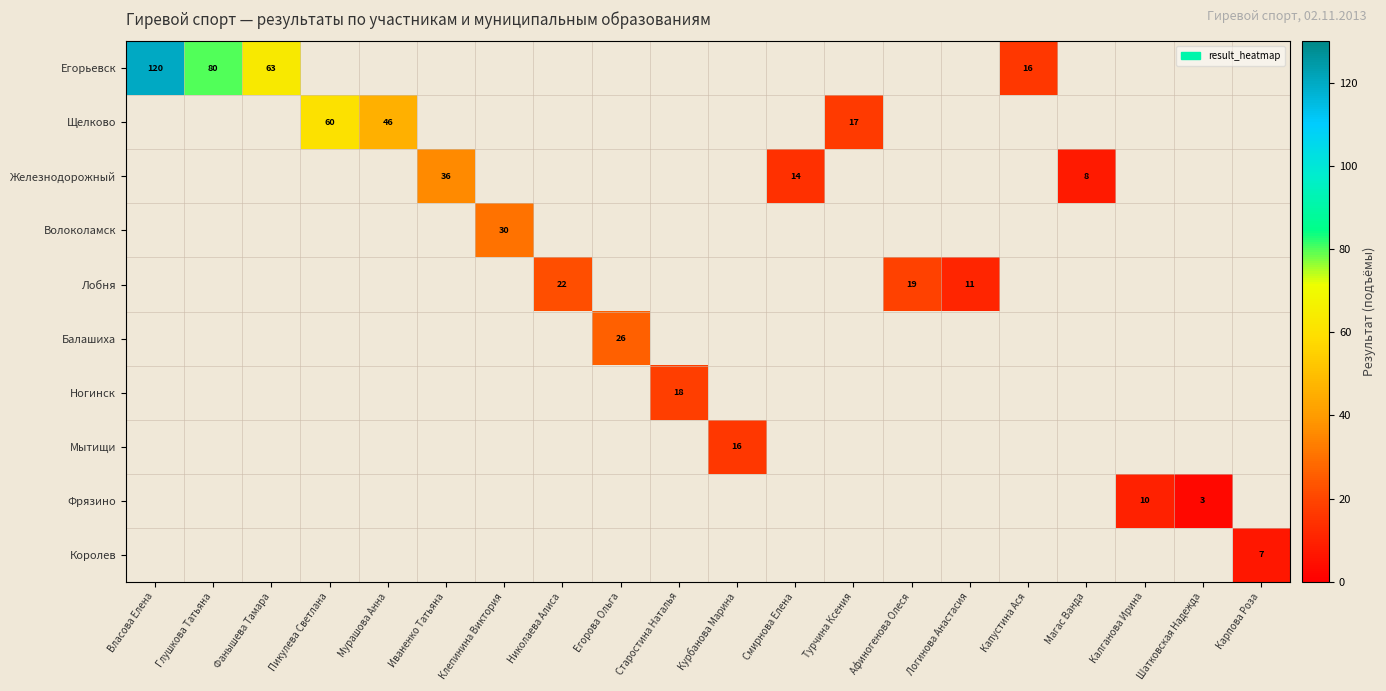

True or false: Железнодорожный has a value of 19 at Иваненко Татьяна.

False